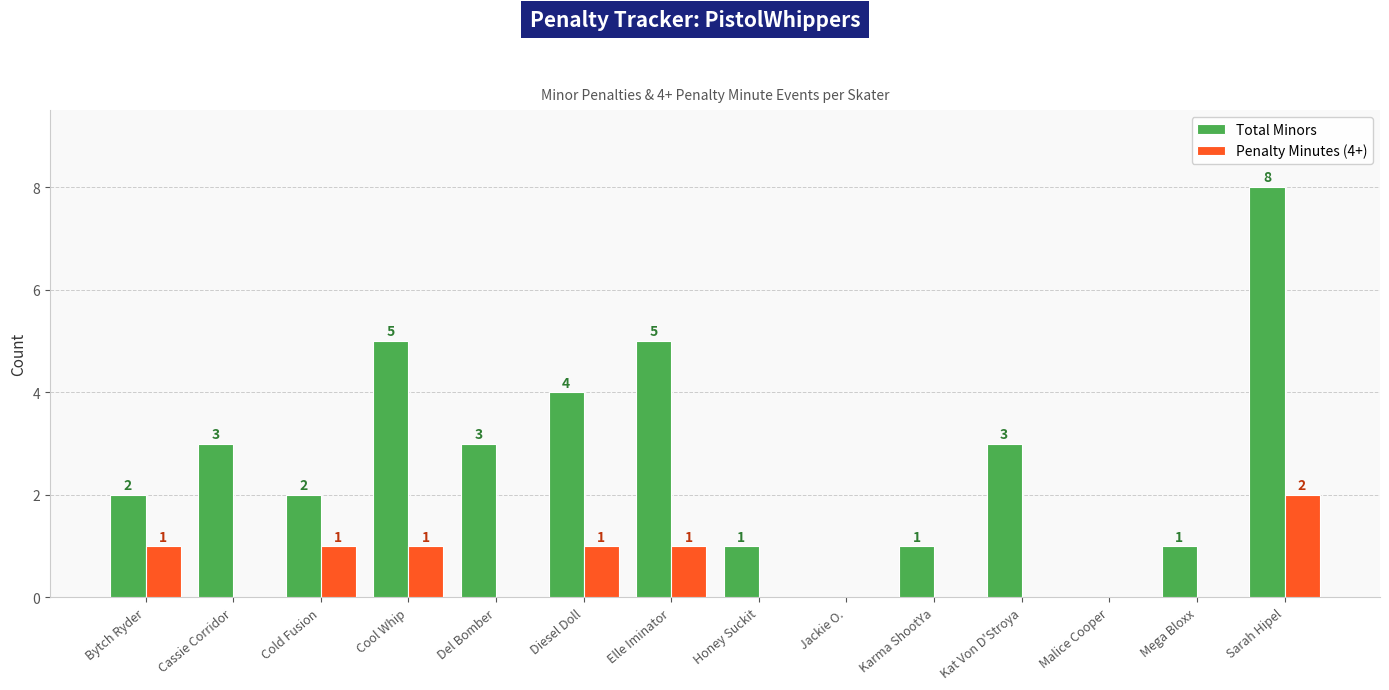

What is the sum of the Total Minors values at Mega Bloxx and Del Bomber?

4